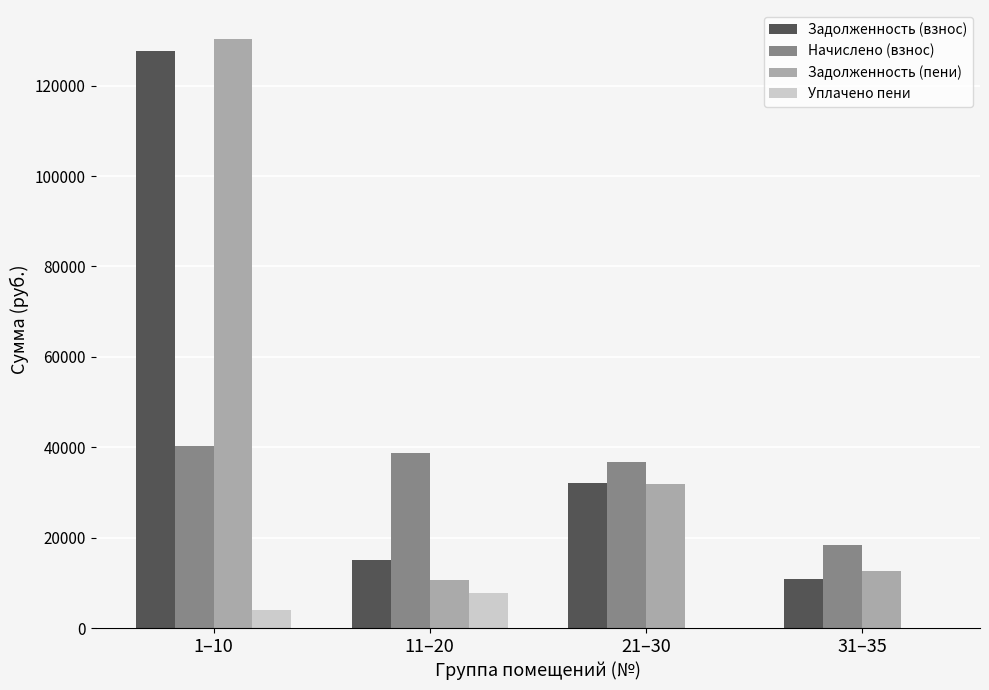

How many distinct data groups are displayed?

4